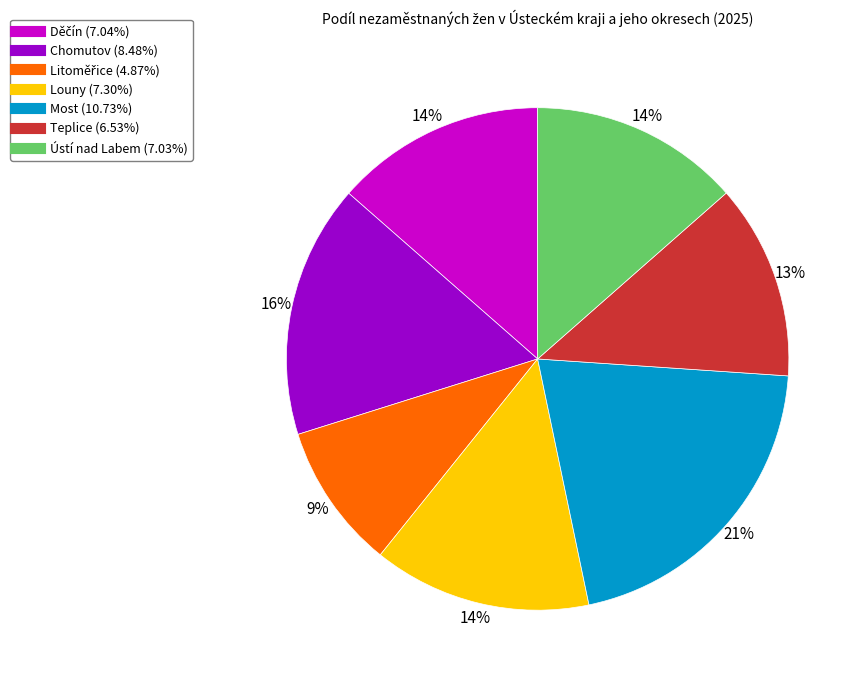

Which category has the biggest portion of the pie?

Most